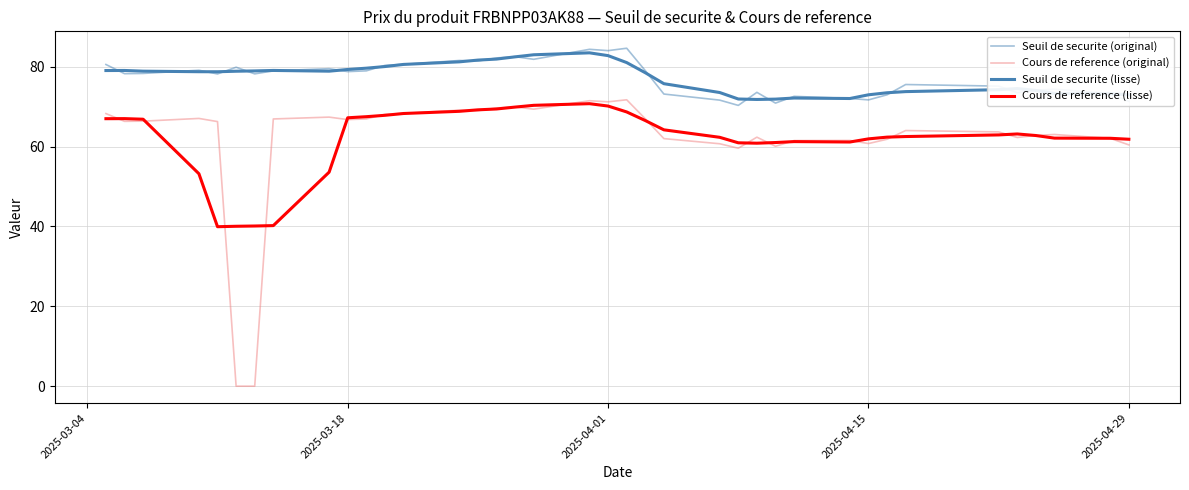

How many lines are shown in the chart?

4